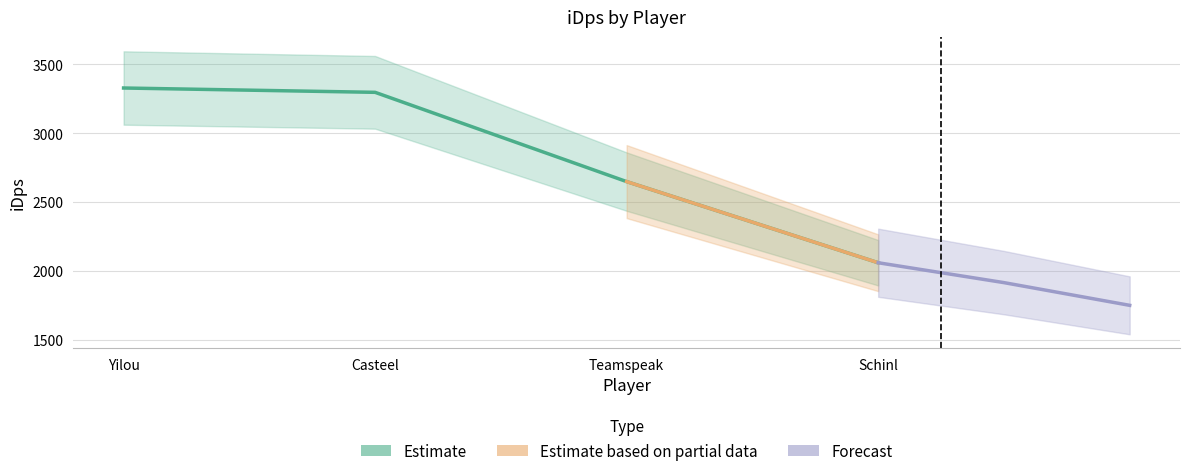

Approximately how many times larger is the value at Schinl compared to Yilou?

0.6